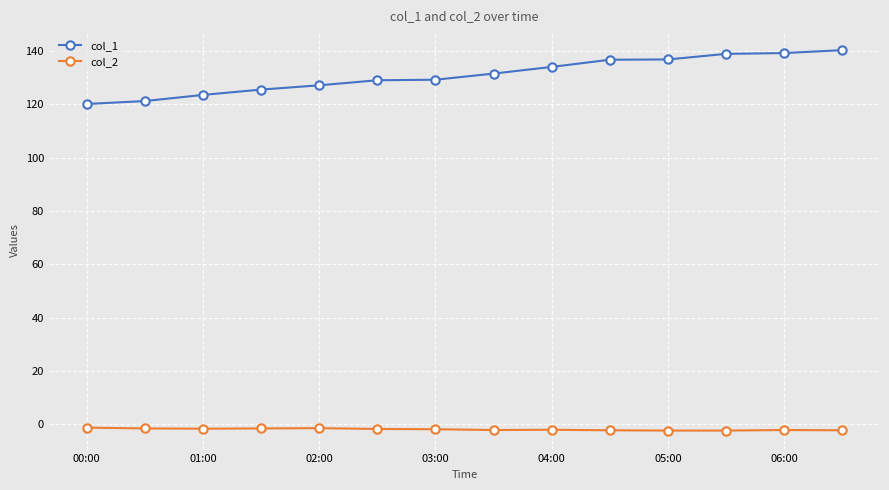

What is the value of the col_1 point at the 14th from the left?

140.3